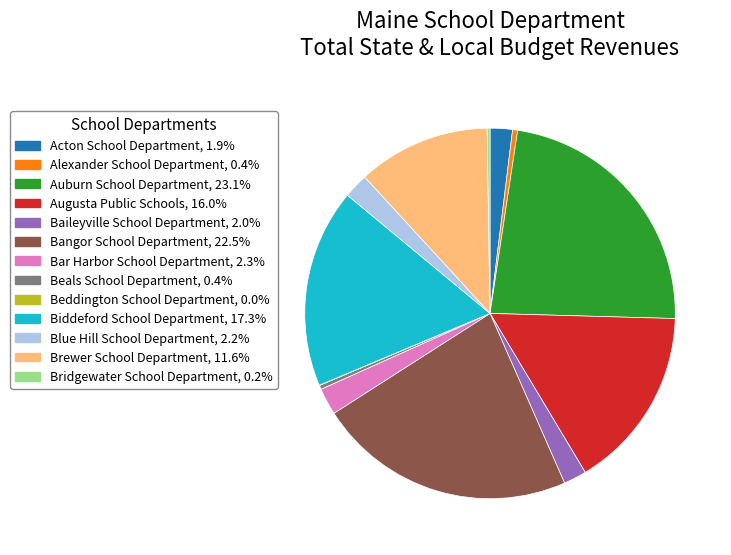

Between Baileyville School Department and Bangor School Department, which is larger?

Bangor School Department